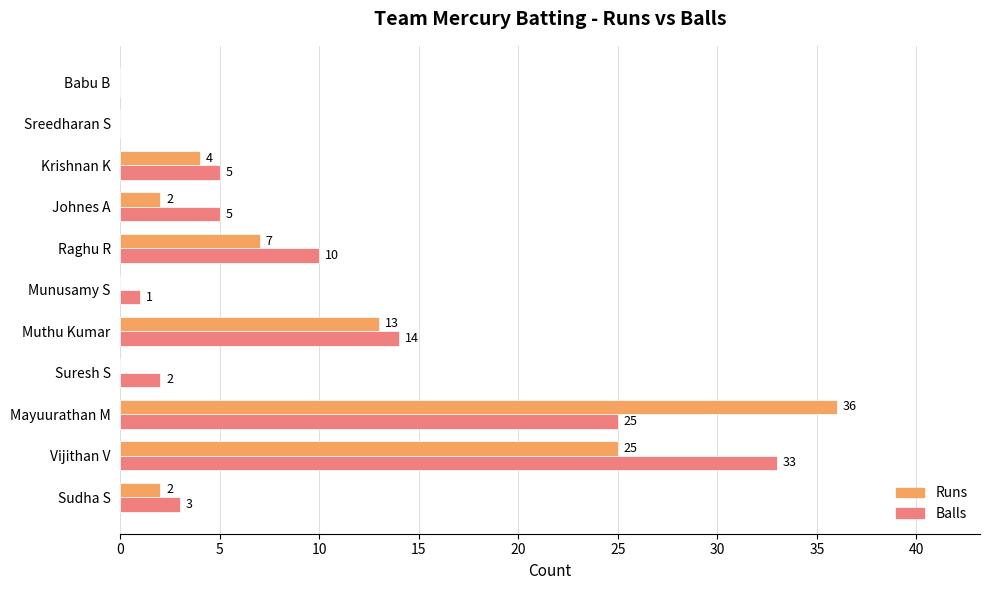

What value does the Balls series have at Sudha S, to the nearest 5?

5